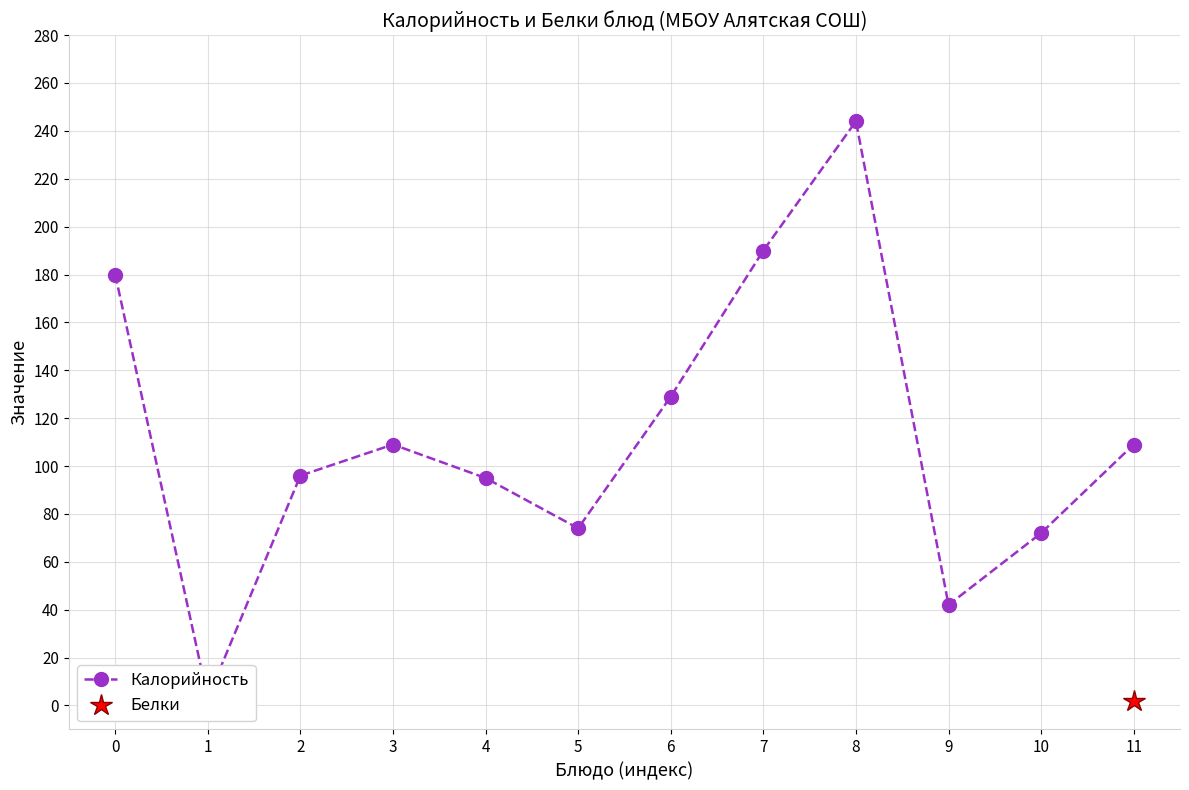

Reading right to left, what are all the values shown in this chart?

11=109	10=72	9=42	8=244	7=190	6=129	5=74	4=95	3=109	2=96	1=3	0=180